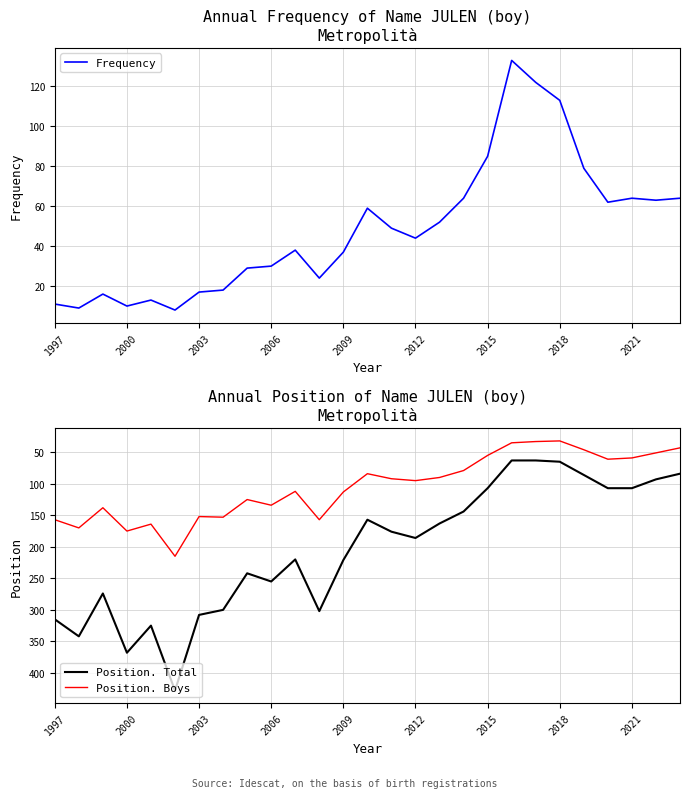

At 23, list the series in order from smallest to largest.

Position. Boys, Frequency, Position. Total